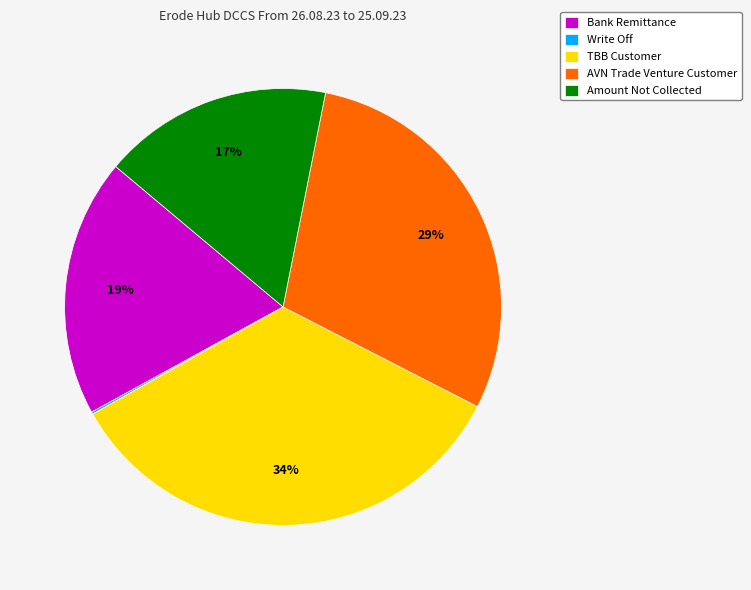

Does Amount Not Collected represent more than half of the total?

No